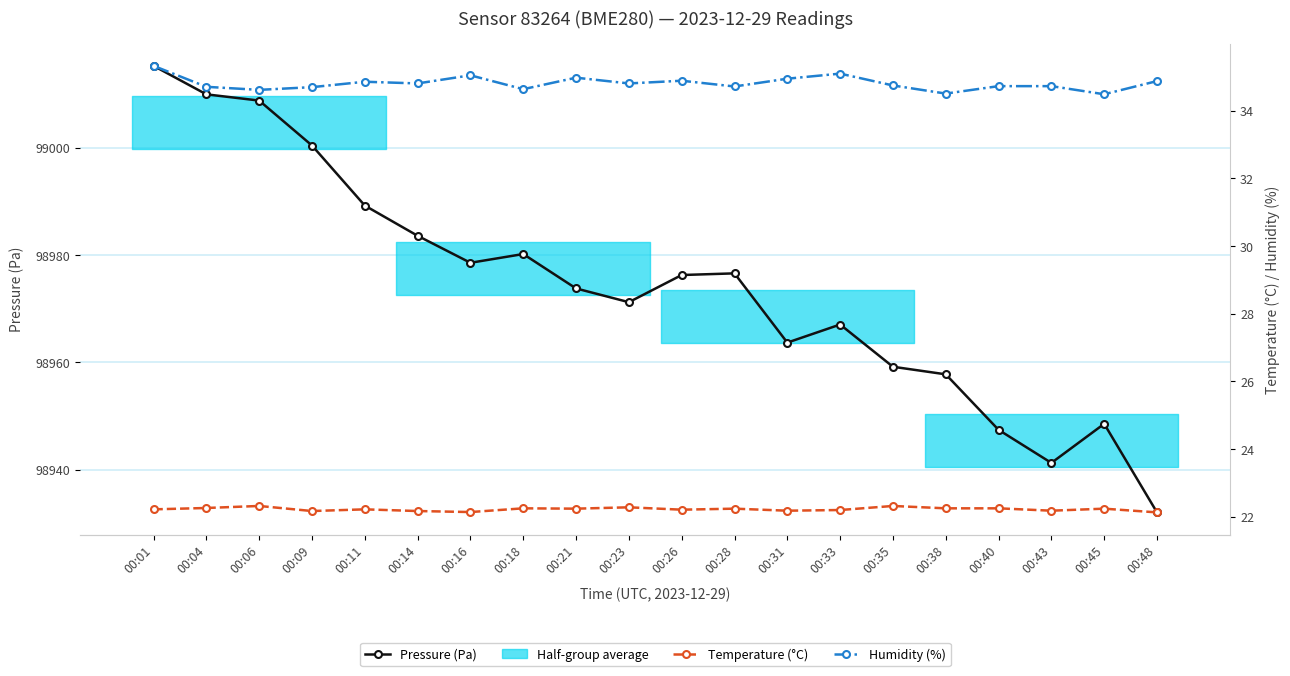

Reading left to right, list all the values displayed in this chart.

Pressure (Pa): 00:01=99015.2	00:04=99009.9	00:06=99008.8	00:09=99000.4	00:11=98989.2	00:14=98983.6	00:16=98978.5	00:18=98980.2	00:21=98973.8	00:23=98971.2	00:26=98976.2	00:28=98976.6	00:31=98963.7	00:33=98967.0	00:35=98959.2	00:38=98957.8	00:40=98947.4	00:43=98941.2	00:45=98948.5	00:48=98932.0
Temperature (°C): 00:01=22.2	00:04=22.3	00:06=22.3	00:09=22.2	00:11=22.2	00:14=22.2	00:16=22.1	00:18=22.2	00:21=22.2	00:23=22.3	00:26=22.2	00:28=22.2	00:31=22.2	00:33=22.2	00:35=22.3	00:38=22.2	00:40=22.2	00:43=22.2	00:45=22.2	00:48=22.1
Humidity (%): 00:01=35.3	00:04=34.7	00:06=34.6	00:09=34.7	00:11=34.9	00:14=34.8	00:16=35.0	00:18=34.6	00:21=35.0	00:23=34.8	00:26=34.9	00:28=34.7	00:31=35.0	00:33=35.1	00:35=34.8	00:38=34.5	00:40=34.7	00:43=34.7	00:45=34.5	00:48=34.9